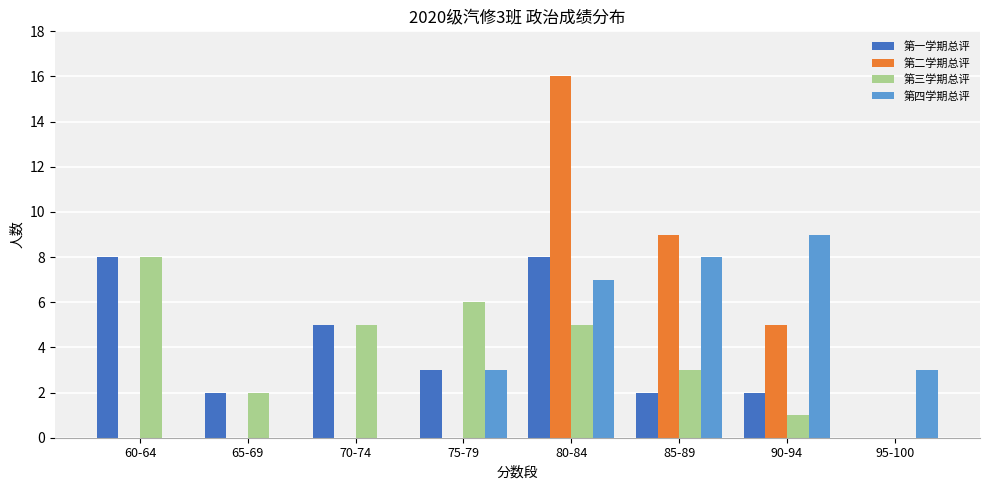

Reading right to left, list all the values displayed in this chart.

第一学期总评: 95-100=0	90-94=2	85-89=2	80-84=8	75-79=3	70-74=5	65-69=2	60-64=8
第二学期总评: 95-100=0	90-94=5	85-89=9	80-84=16	75-79=0	70-74=0	65-69=0	60-64=0
第三学期总评: 95-100=0	90-94=1	85-89=3	80-84=5	75-79=6	70-74=5	65-69=2	60-64=8
第四学期总评: 95-100=3	90-94=9	85-89=8	80-84=7	75-79=3	70-74=0	65-69=0	60-64=0